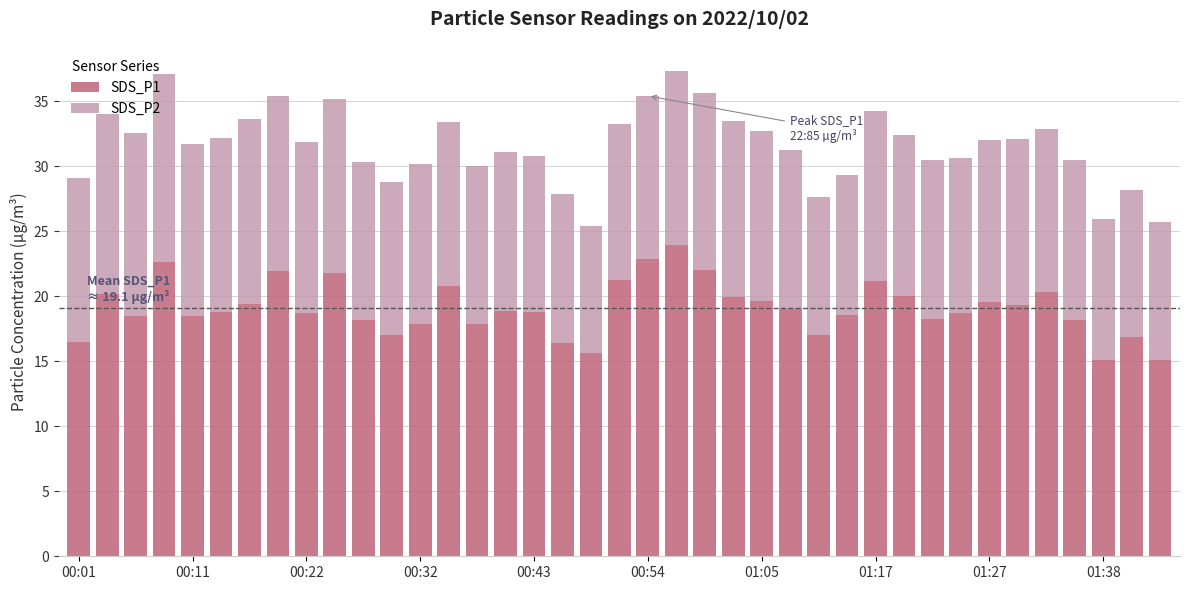

What is the average value of the SDS_P1 series?

19.1